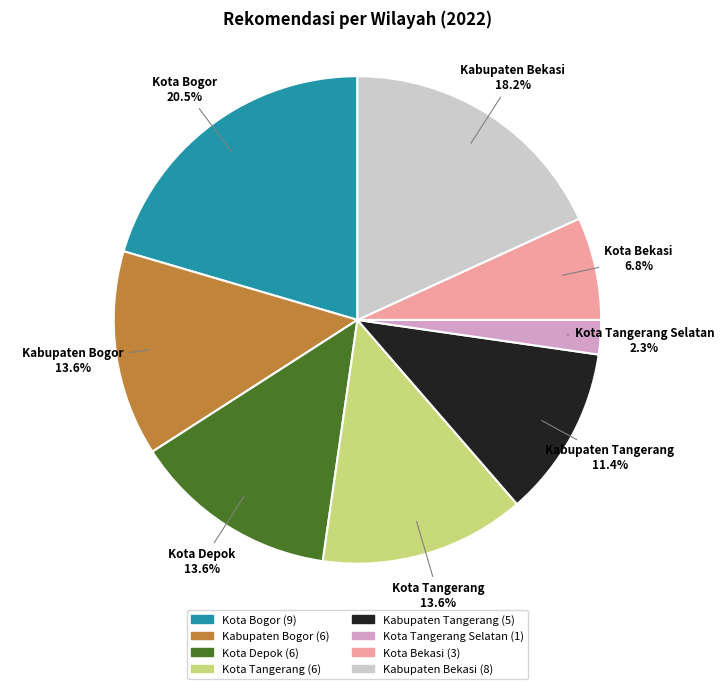

To the nearest percent, what is the difference between the Kota Tangerang Selatan and Kabupaten Tangerang slice percentages?

9%